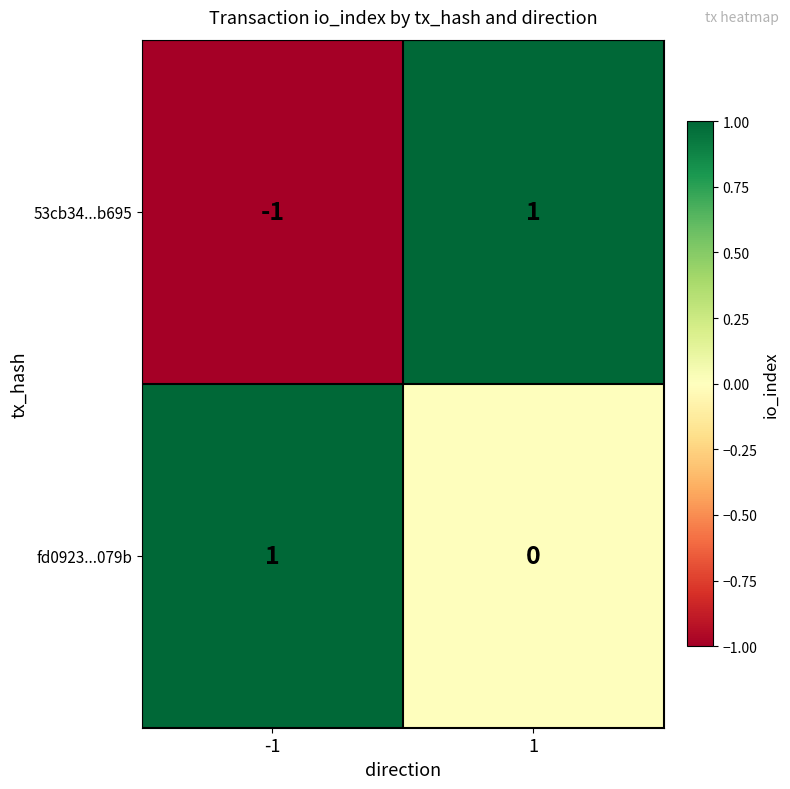

What is the total value across all series at 1?

1